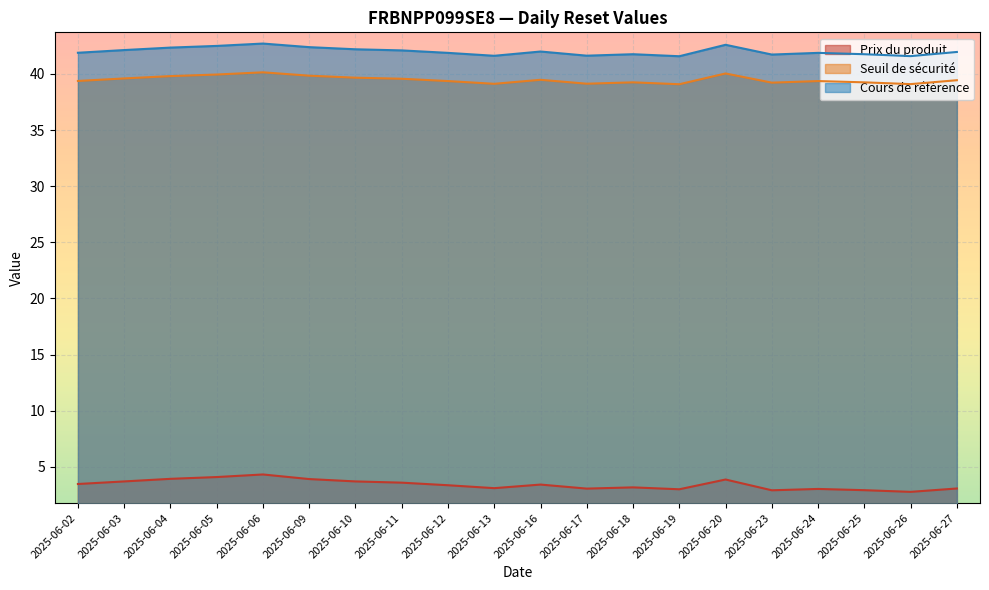

What are all the series names shown in the legend?

Prix du produit, Seuil de sécurité, Cours de référence